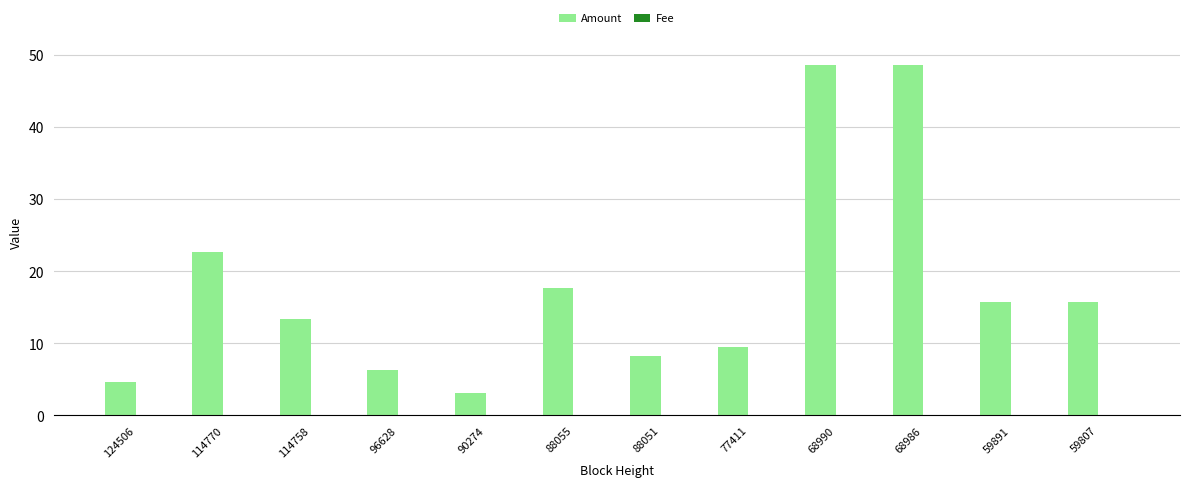

Which series changed the most between 88055 and 68990?

Amount